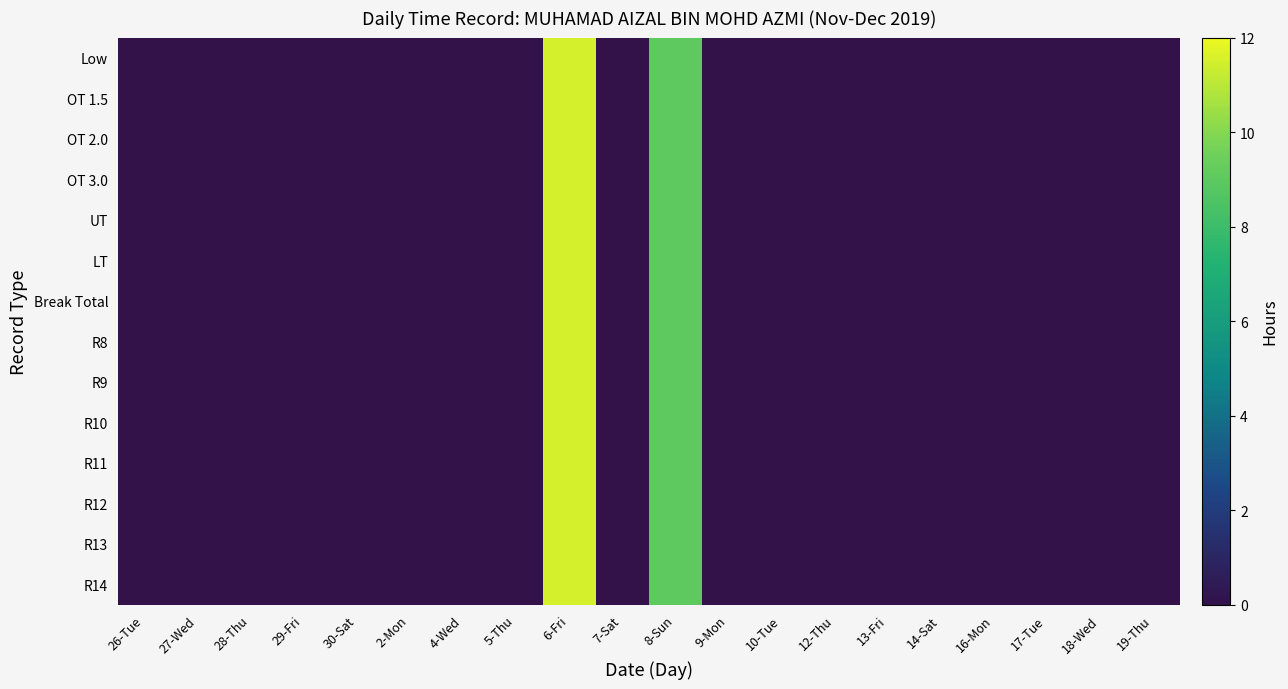

Between 29-Fri and 14-Sat, which is larger?

29-Fri